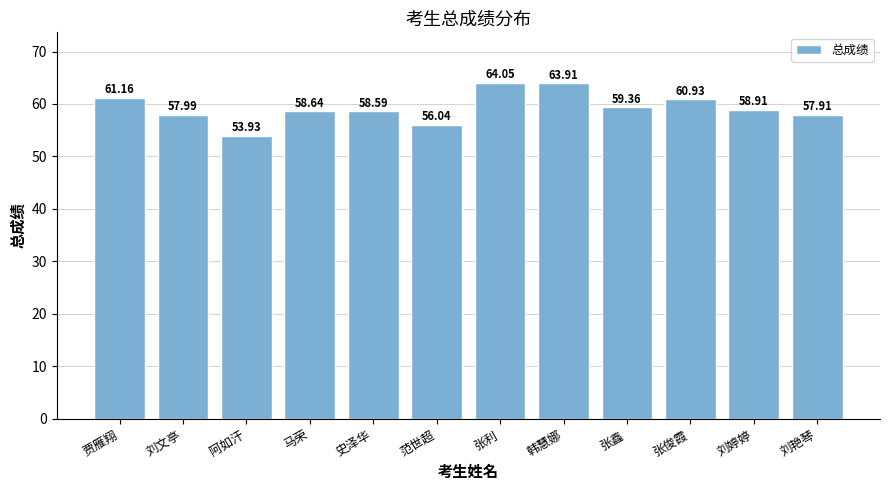

What is the ratio of the value at 贾雁翔 to the value at 张利?

1.0